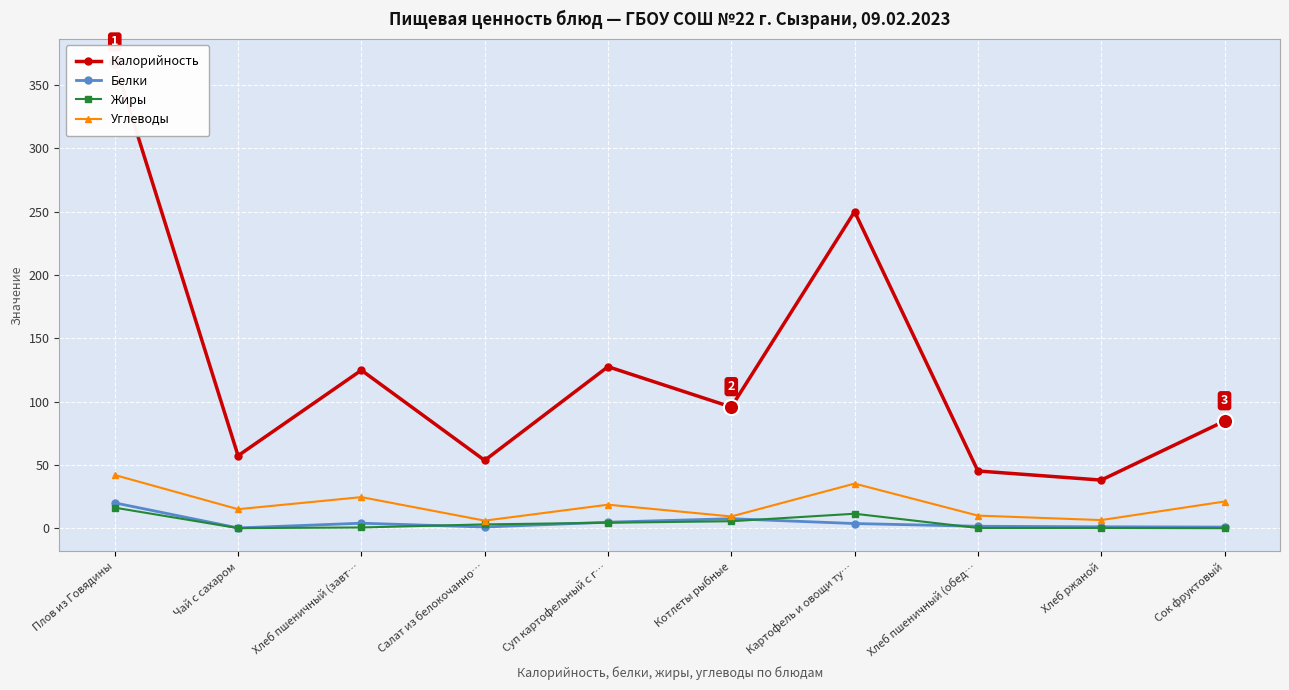

Is the value of Жиры at Сок фруктовый greater than the value of Калорийность at Салат из белокочанно…?

No